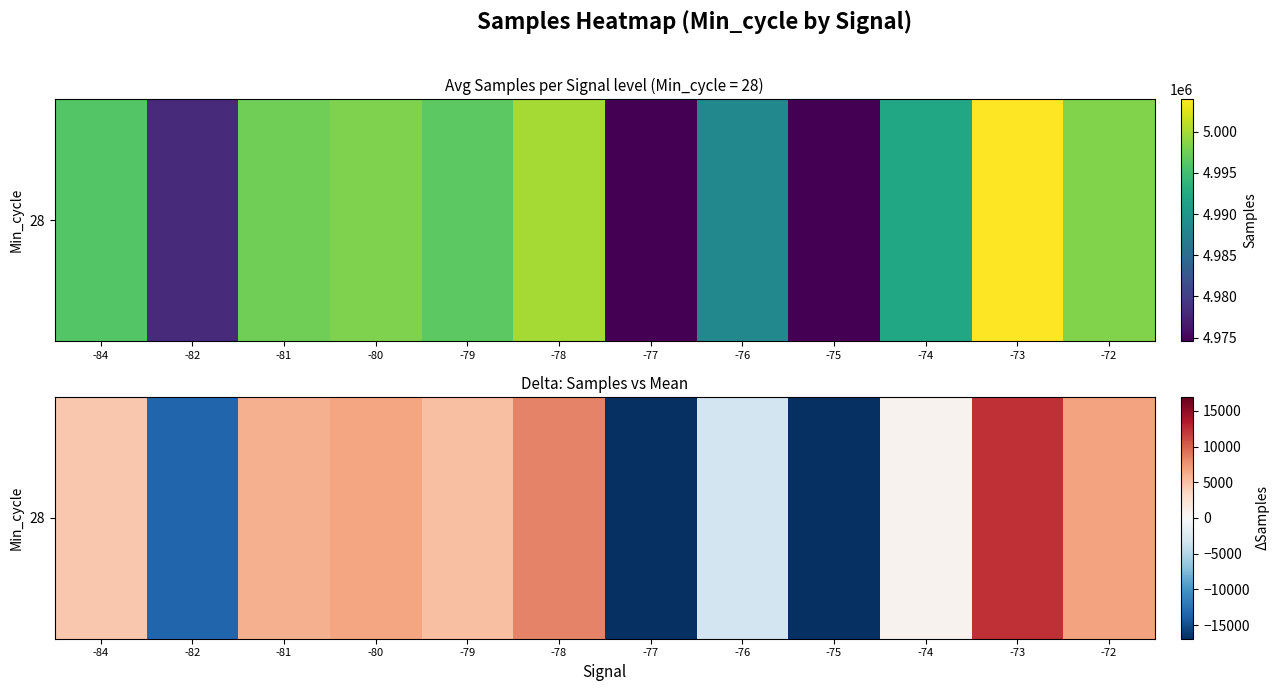

How many data points does each series have?

12